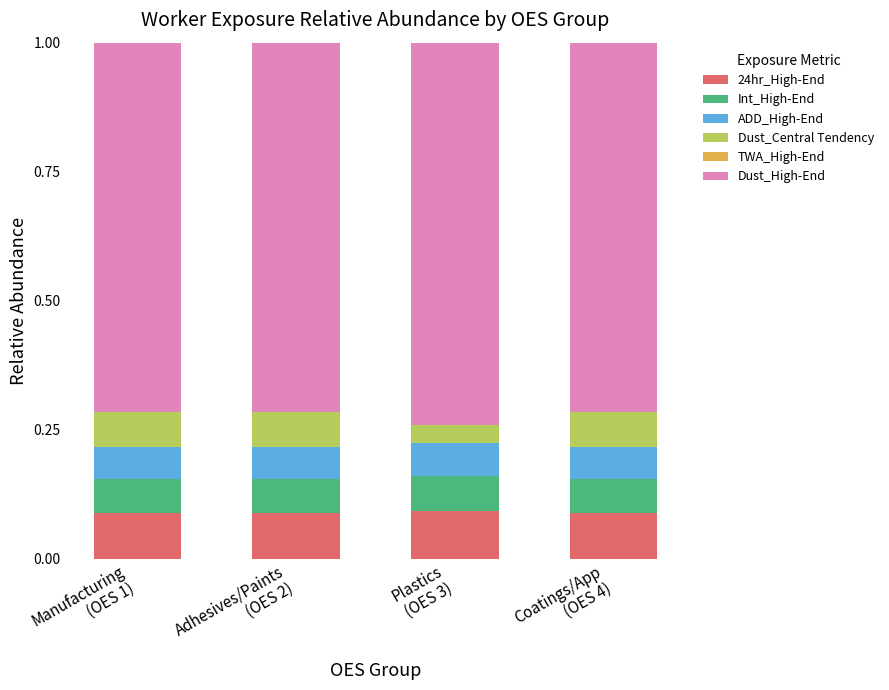

Rank the series by their maximum value, from highest to lowest.

Dust_High-End, 24hr_High-End, Dust_Central Tendency, Int_High-End, ADD_High-End, TWA_High-End